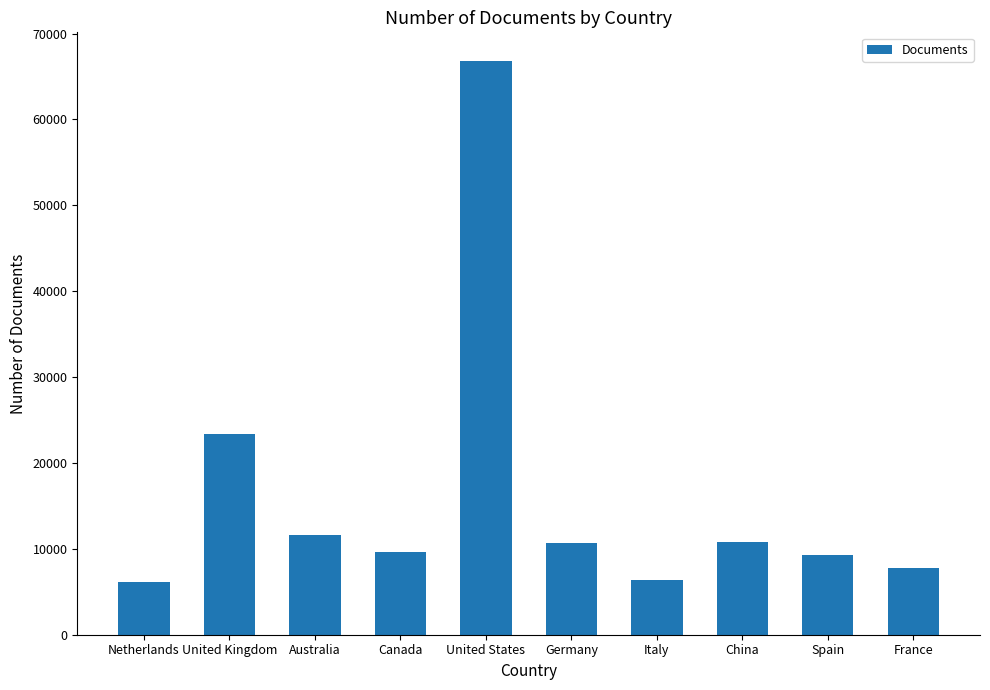

Read the value at France, to the nearest 50.

7700